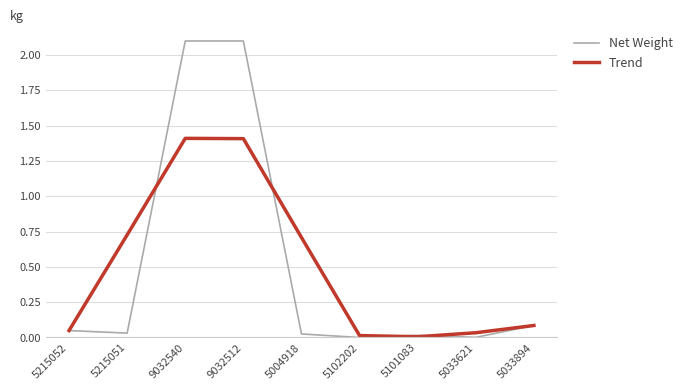

How many interior local valleys does the Trend series have?

1